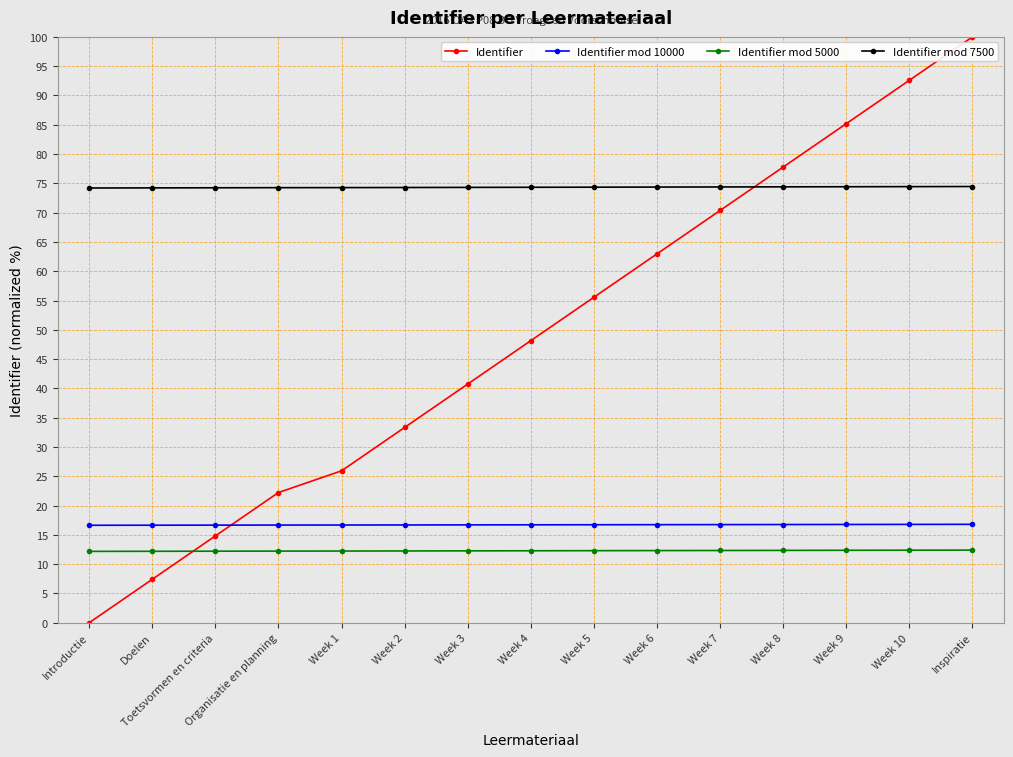

Rank the series at Week 9 from highest to lowest value.

Identifier, Identifier mod 7500, Identifier mod 10000, Identifier mod 5000